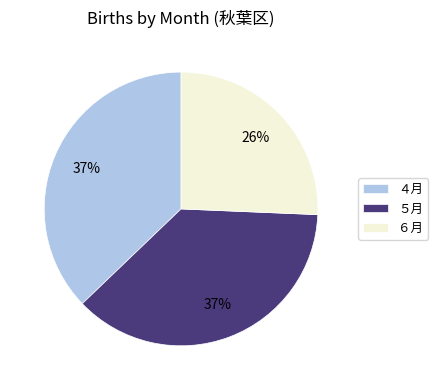

True or false: ４月 accounts for 37% of the total.

True